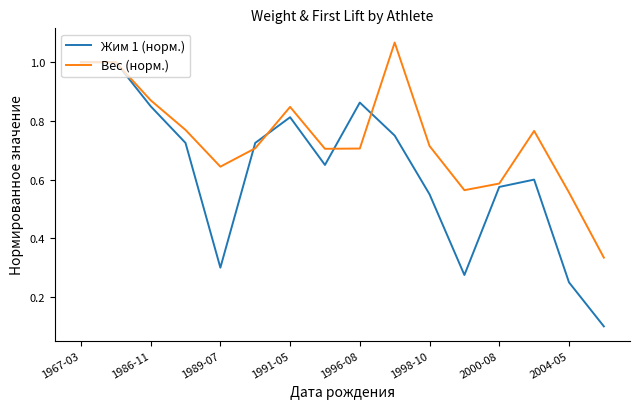

Which series has the widest spread of values?

Жим 1 (норм.)